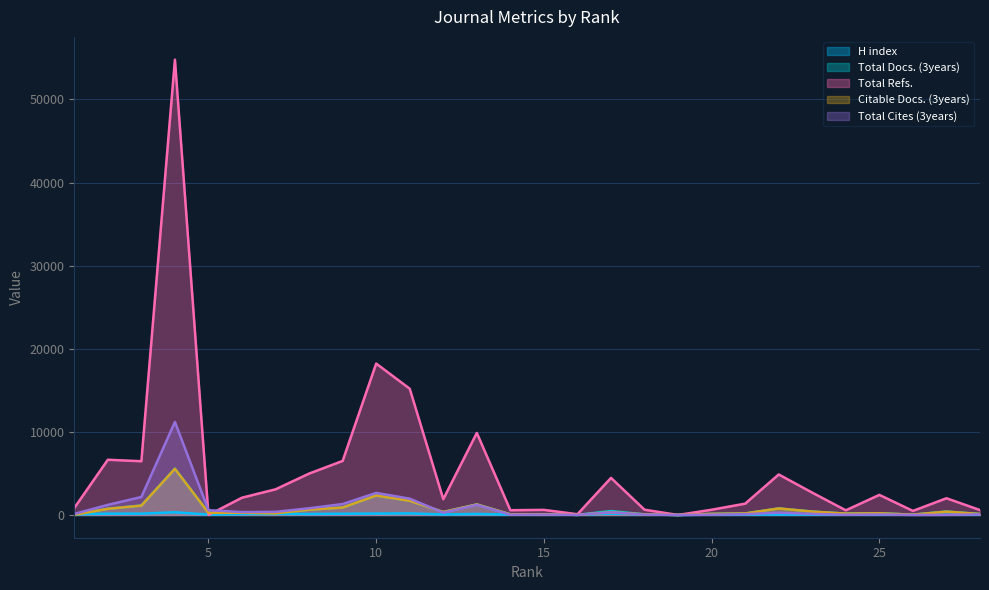

Reading right to left, transcribe all the data shown in this chart.

H index: 52	28	40	22	44	46	54	41	31	0	67	168	11	90	41	122	61	187	167	148	117	127	100	42	325	156	154	73
Total Docs. (3years): 115	411	39	202	165	405	783	181	130	0	74	466	15	71	71	1267	353	1714	2335	895	630	199	263	257	5565	1136	740	18
Total Refs.: 588	2010	486	2415	559	2682	4871	1362	628	0	629	4461	89	610	570	9869	1898	15189	18215	6502	4977	3084	2078	0	54782	6465	6643	836
Citable Docs. (3years): 115	400	39	200	164	405	783	181	130	0	74	316	15	71	71	1267	353	1703	2335	894	630	199	263	257	5553	1127	740	18
Total Cites (3years): 73	13	6	54	27	128	281	92	36	0	43	316	13	43	30	1210	273	1961	2654	1311	808	374	345	577	11193	2162	1213	125